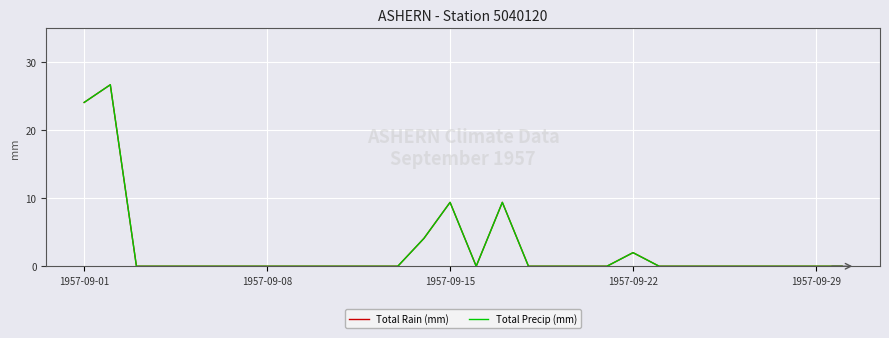

Does the chart have visible grid lines?

Yes